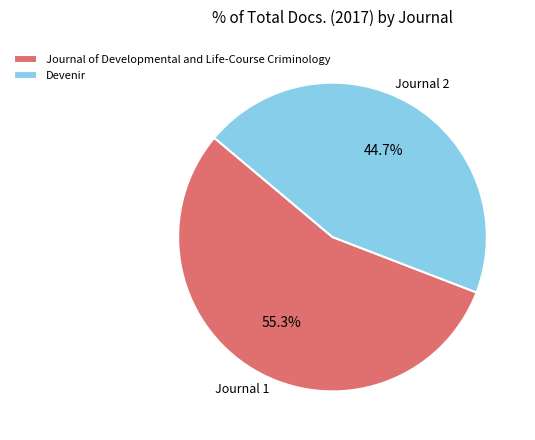

To the nearest percent, what is the average slice percentage?

50%